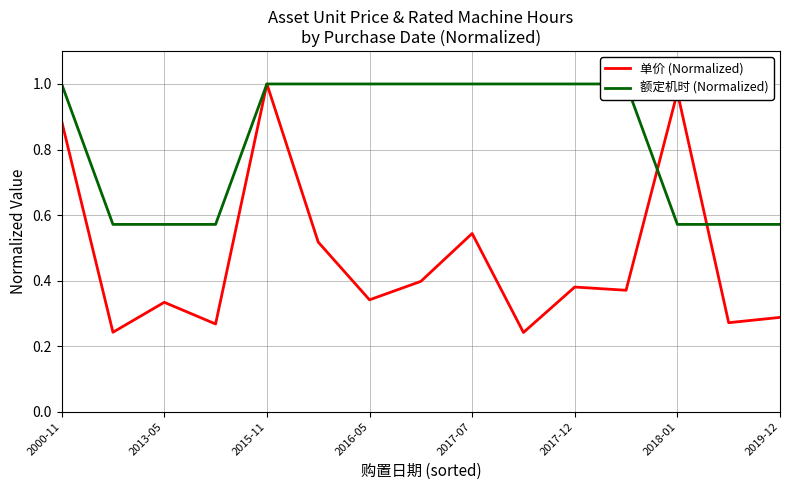

Is it true that 单价 (Normalized) equals 0.5 at 2016-05?

False